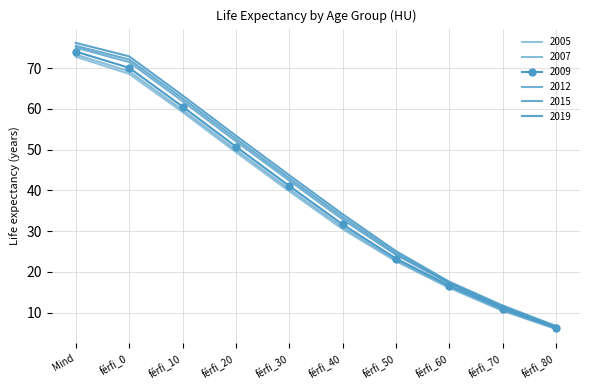

Count the number of categories in the chart.

10